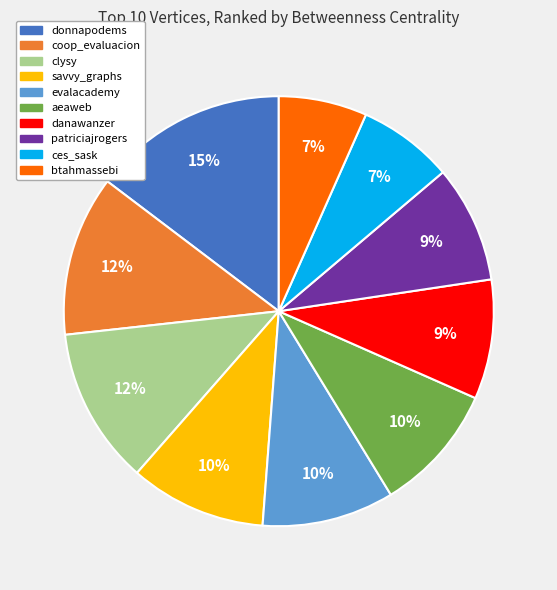

What is the largest slice in the pie chart?

donnapodems